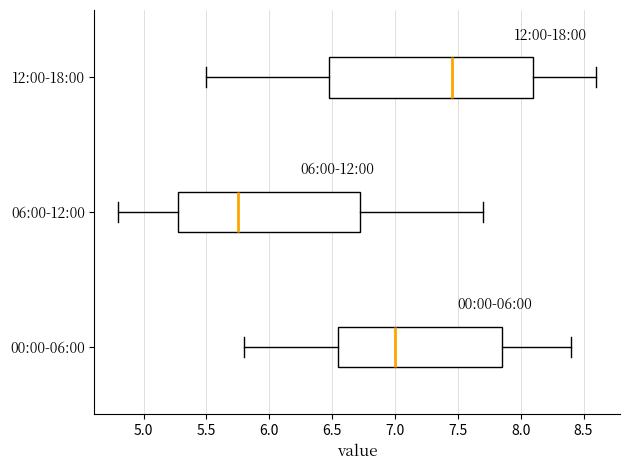

Where does the right whisker of the box for 12:00-18:00 end on the x-axis? The values are not printed on the chart, so give them approximately, as read against the axis.

8.60